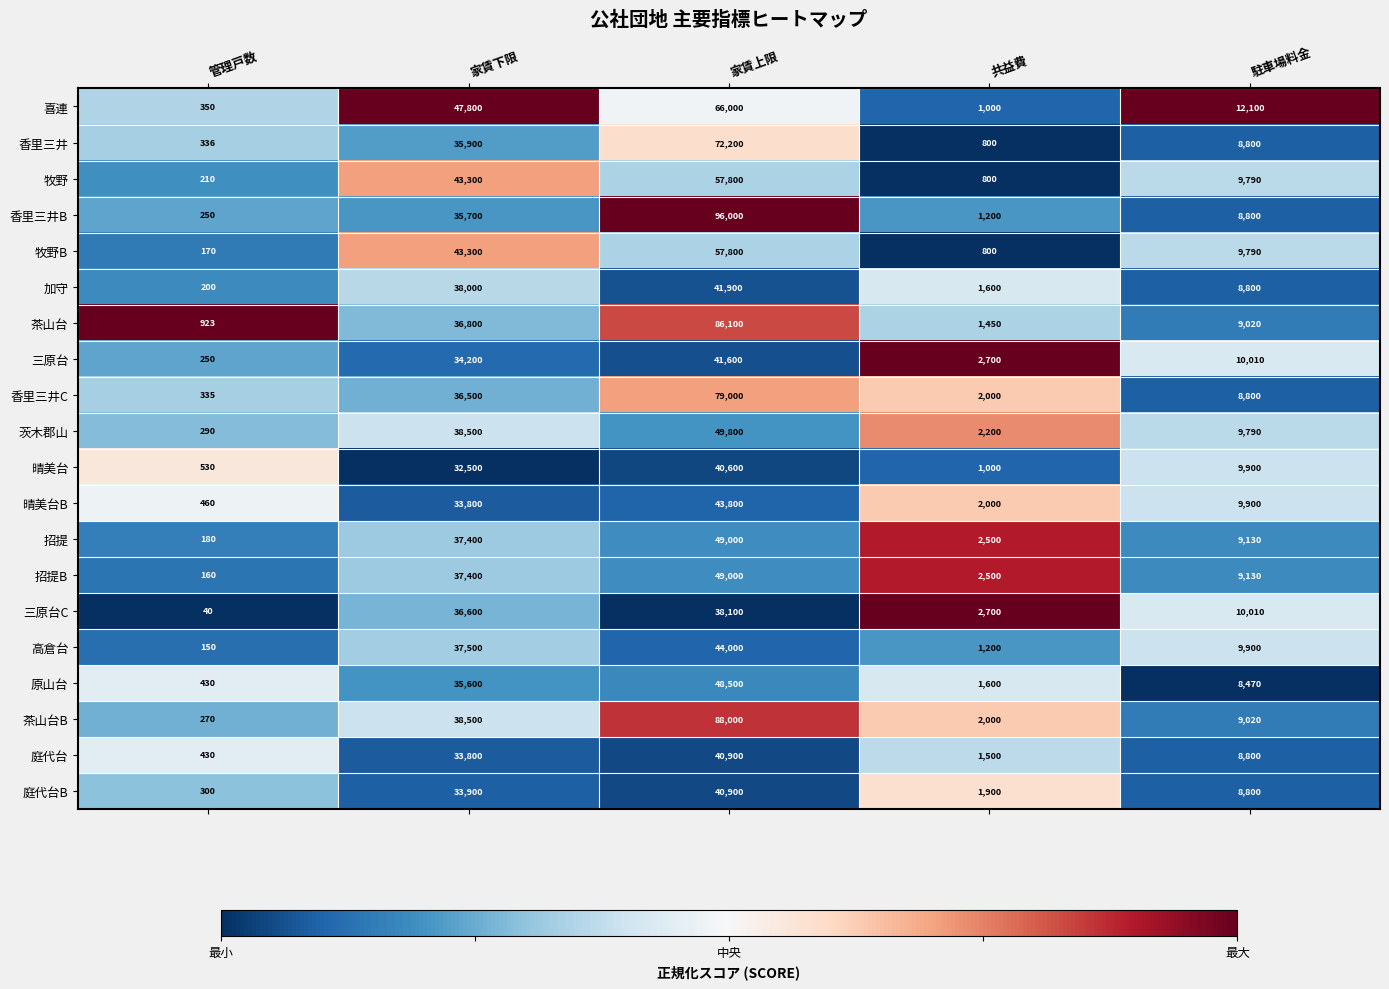

What is the approximate value of 晴美台 at 家賃上限, to the nearest 10?

40600